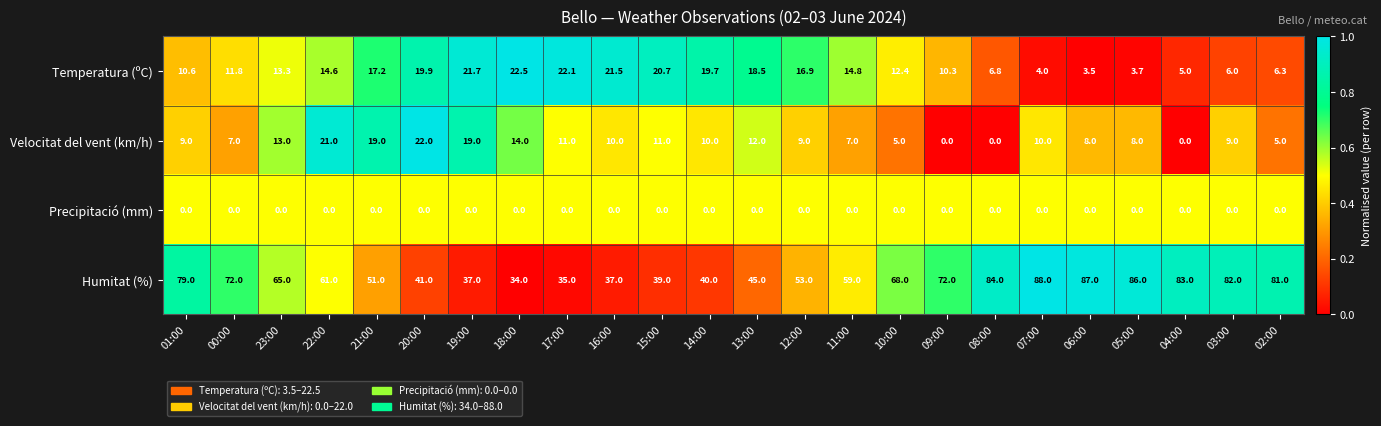

Which category has the highest value in the Velocitat del vent (km/h) series?

20:00